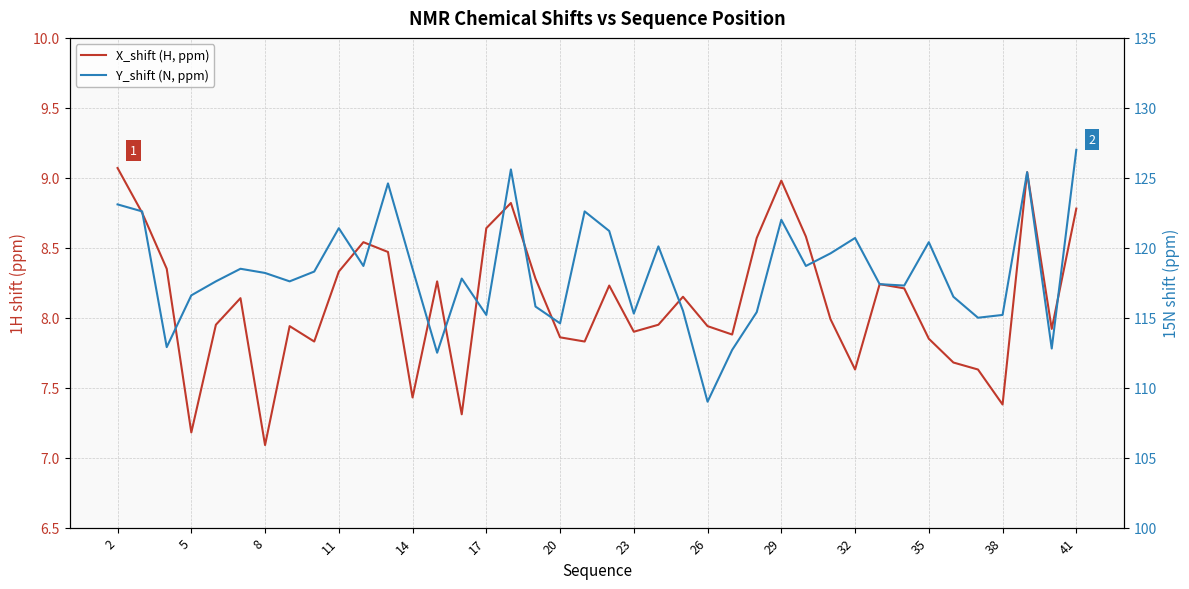

What is the average value of the Y_shift (N, ppm) series?

118.2